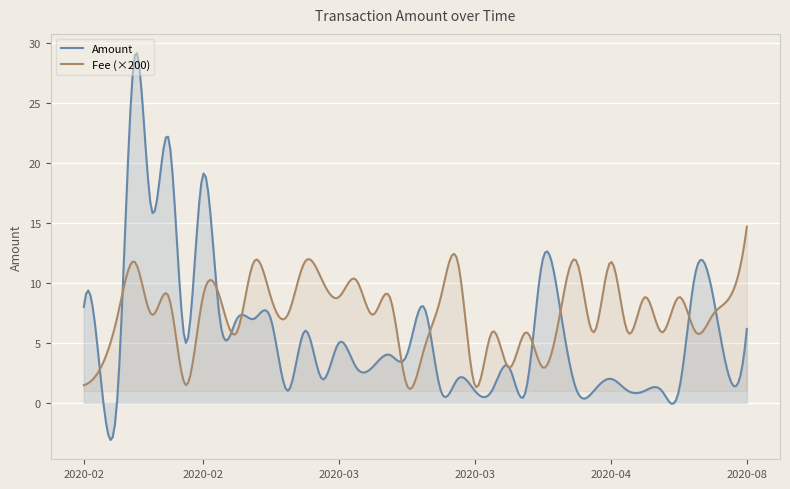

What is the highest value of the Fee series?

0.1